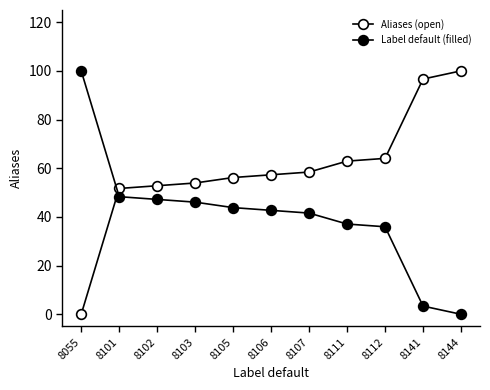

Rank the categories by Label default (filled) value from highest to lowest.

8055, 8101, 8102, 8103, 8105, 8106, 8107, 8111, 8112, 8141, 8144